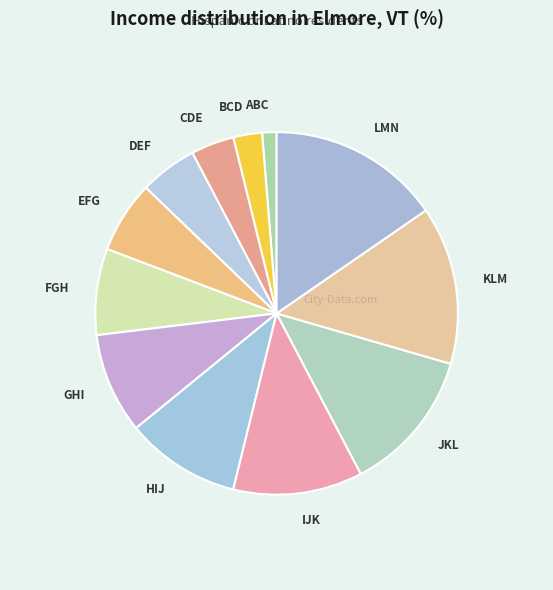

Is JKL the majority of the pie?

No